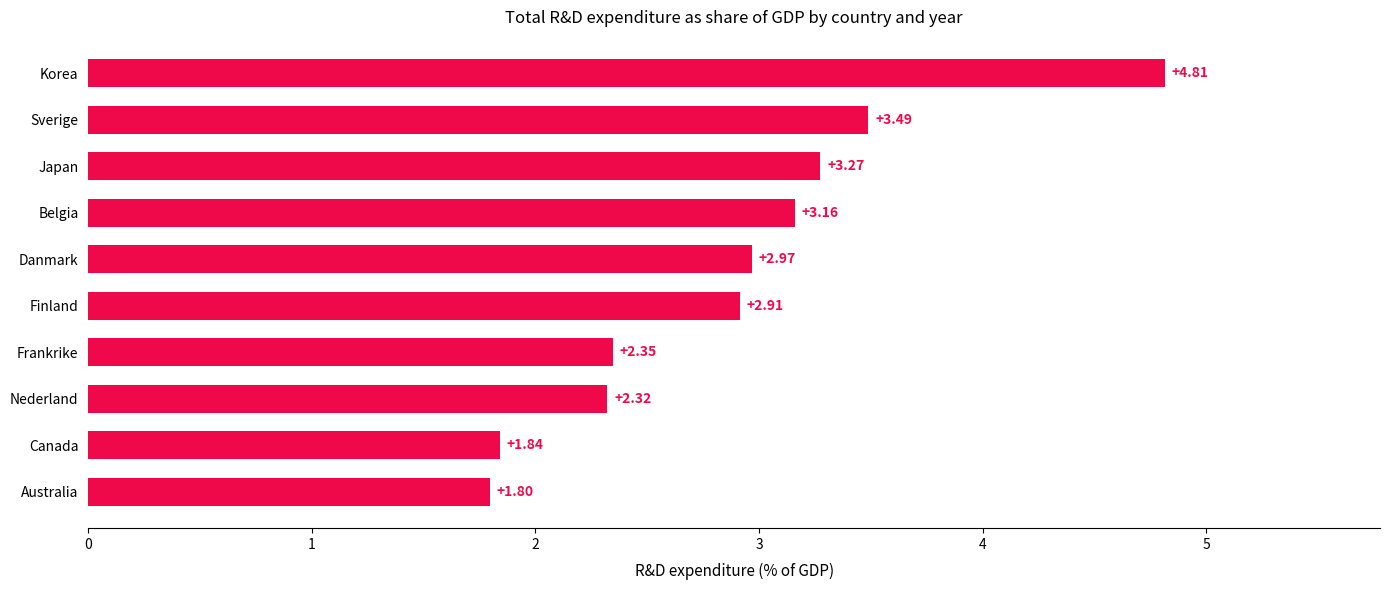

Approximately how many times larger is the value at Nederland compared to Danmark?

0.8